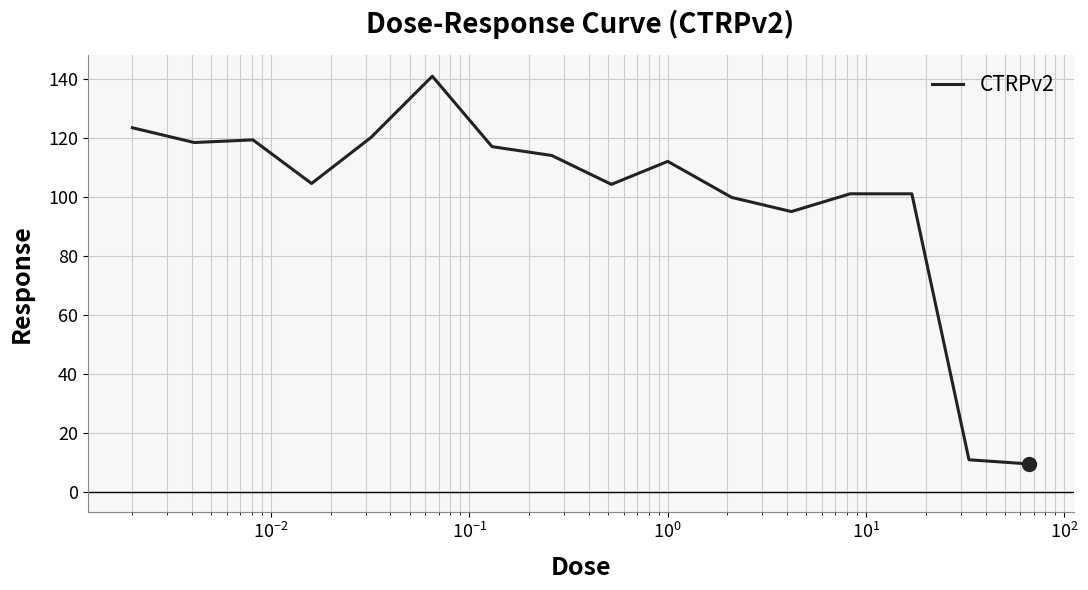

What is the maximum value shown in the chart?

140.9